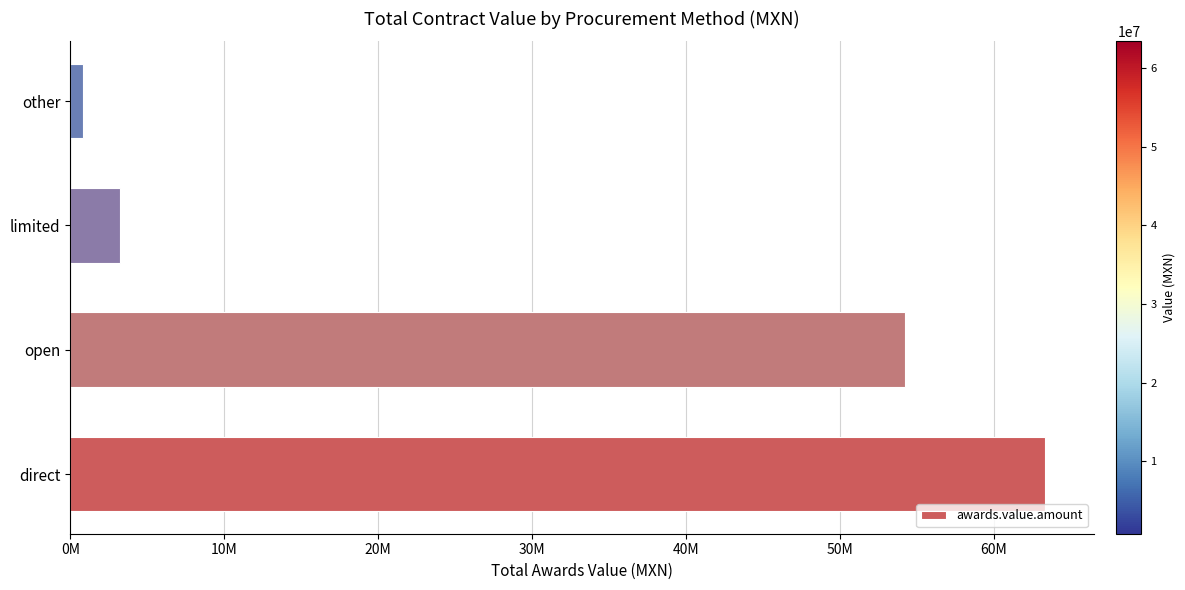

At which category does the chart reach its peak across all series?

direct